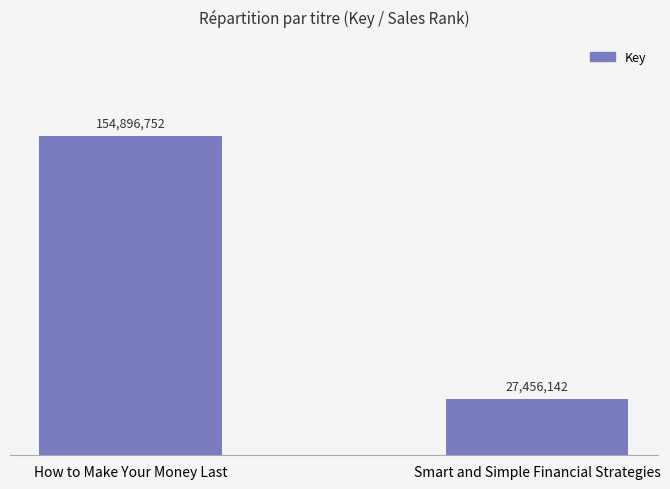

The value at How to Make Your Money Last is 154896752. True or false?

True